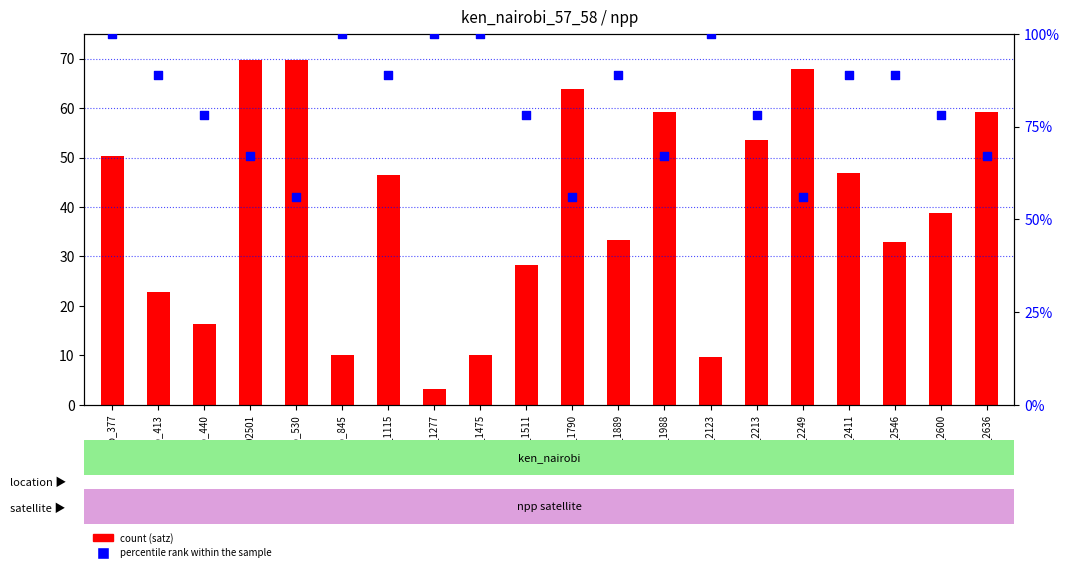

Which series has the widest spread of Y values?

count